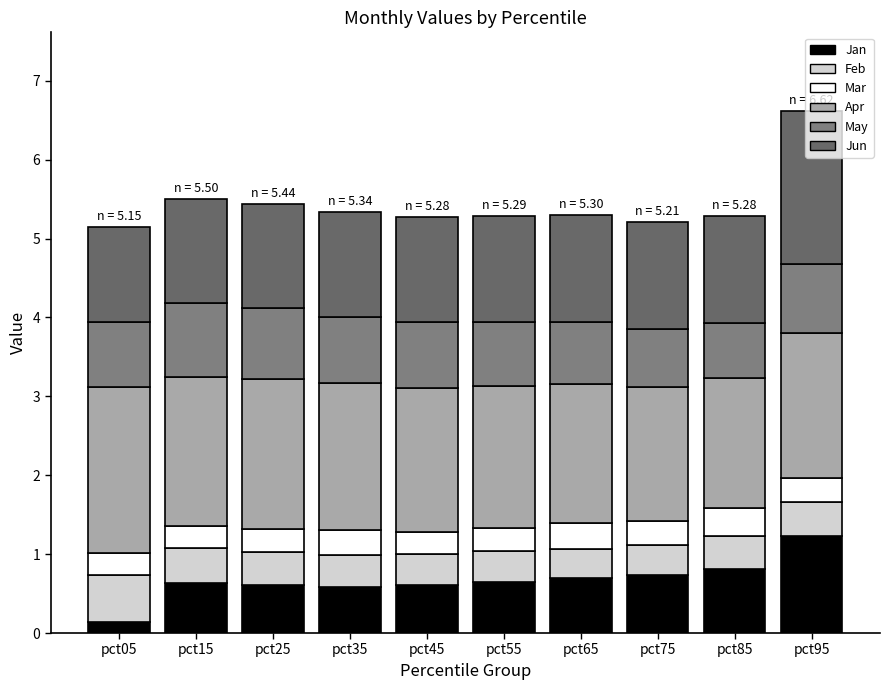

Are the bars horizontal?

No